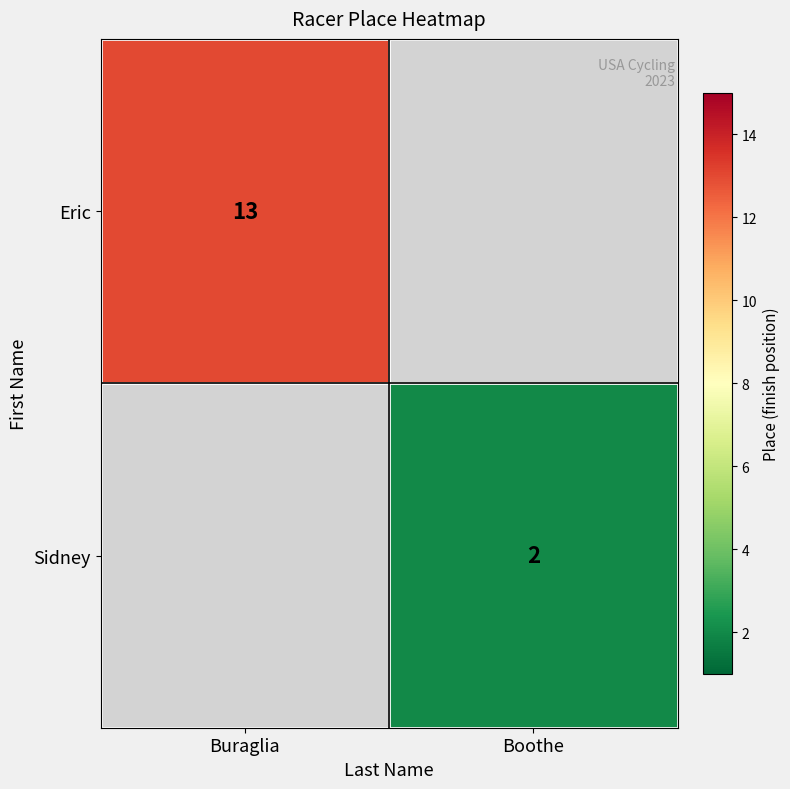

Is it true that Eric equals 7 at Buraglia?

False